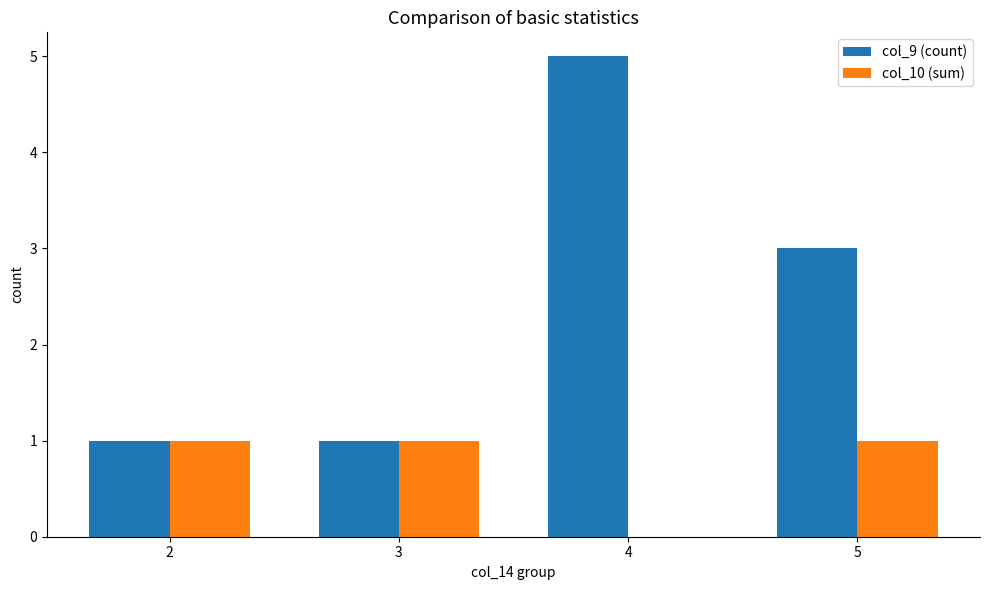

What is the total value across all series at 4?

5